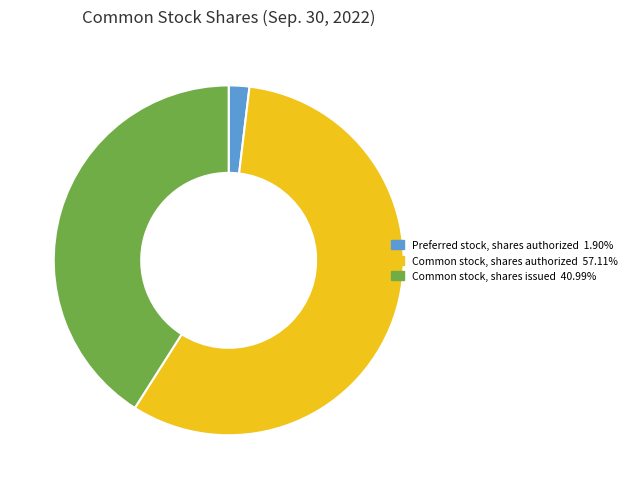

What is the ratio of the value at Common stock, shares authorized 57.11% to the value at Common stock, shares issued 40.99%?

1.4